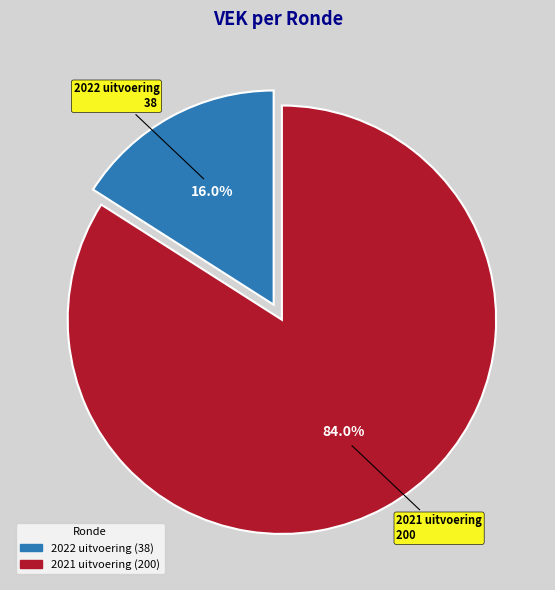

Is there any slice that represents more than half of the pie?

Yes